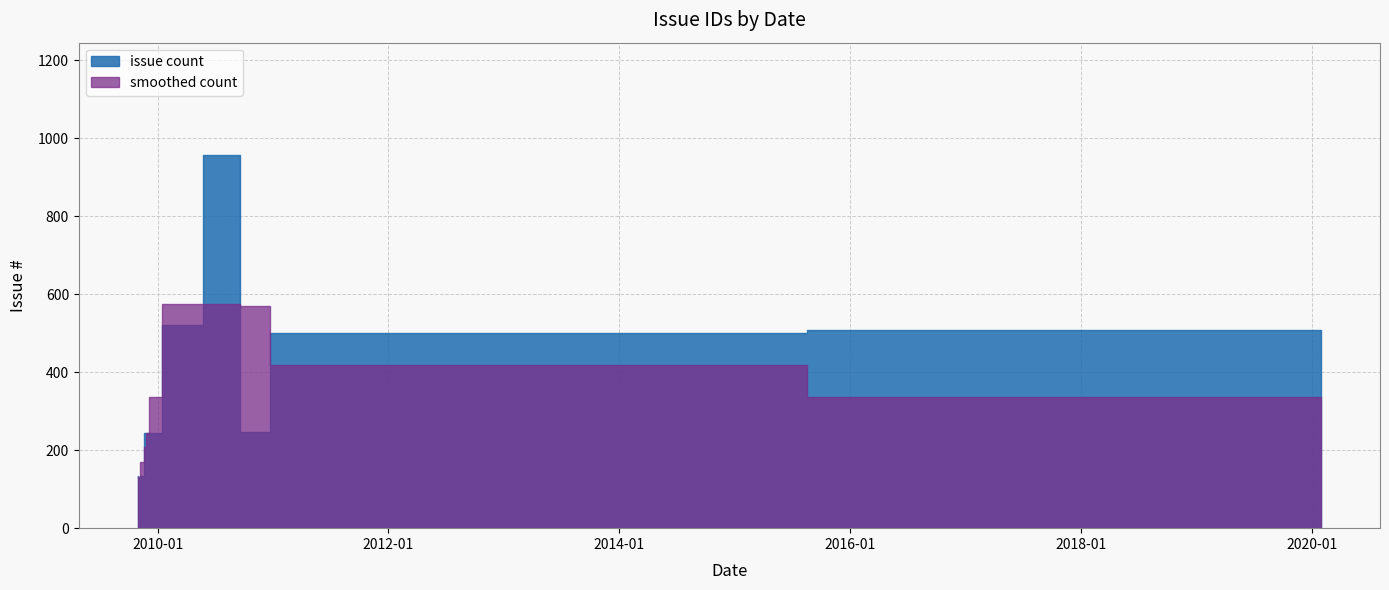

The value at 2010-08-25 is 958. True or false?

True